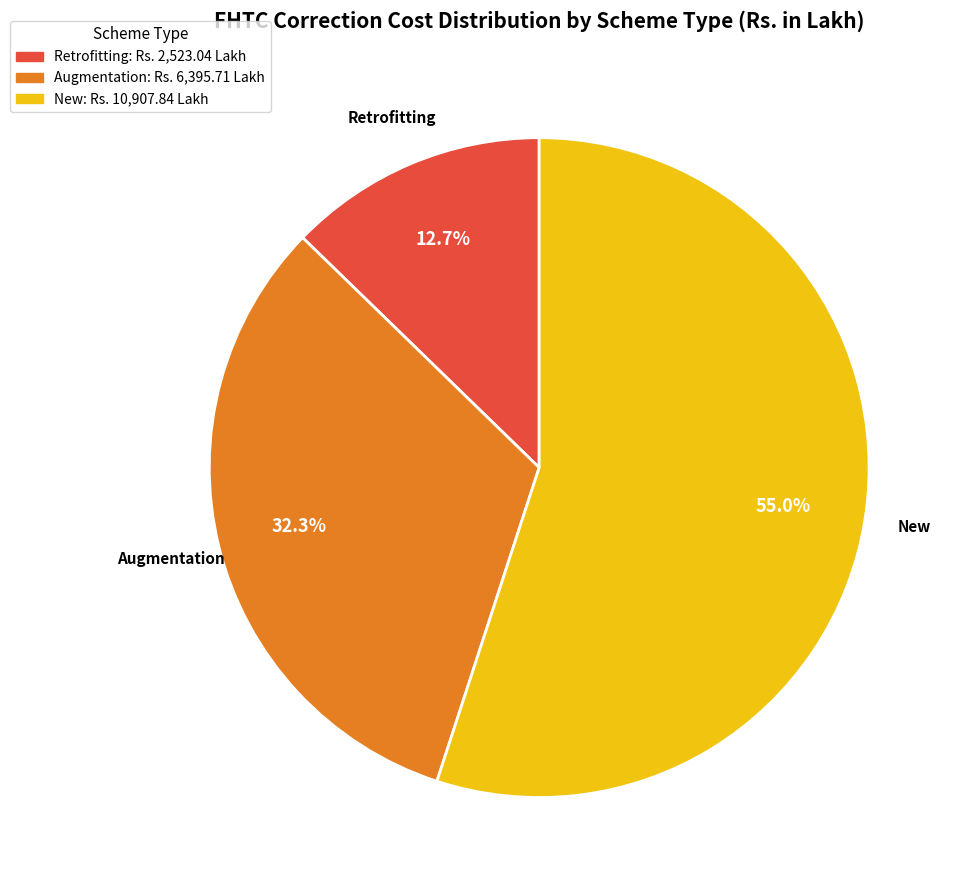

Count the number of slices in the pie.

3